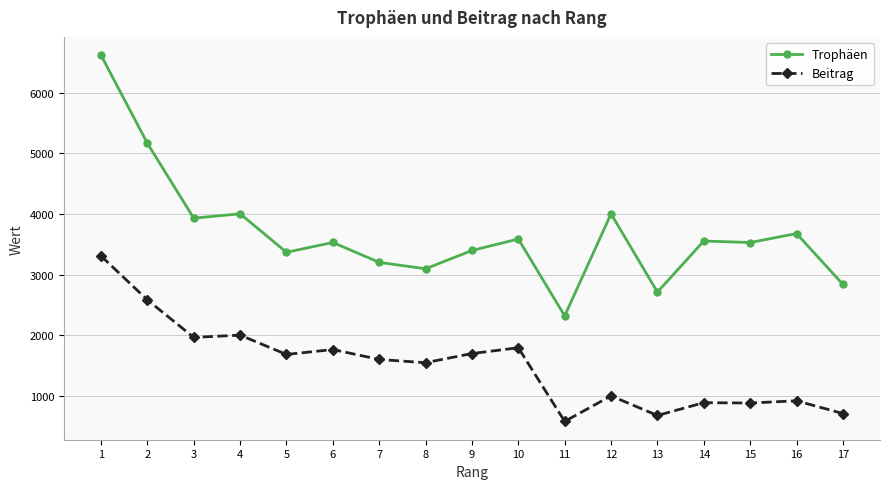

Is this an area chart (filled region under the line)?

No